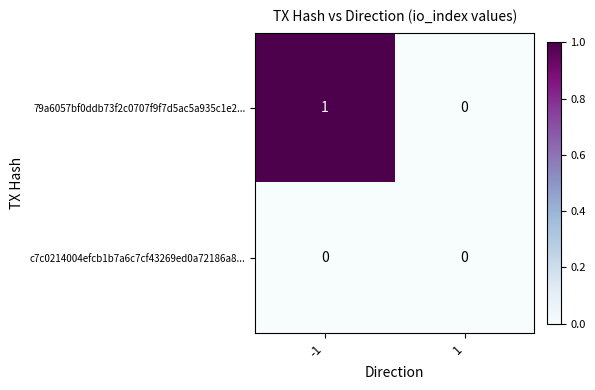

Which series has the largest range (max minus min)?

79a6057bf0ddb73f2c0707f9f7d5ac5a935c1e2...